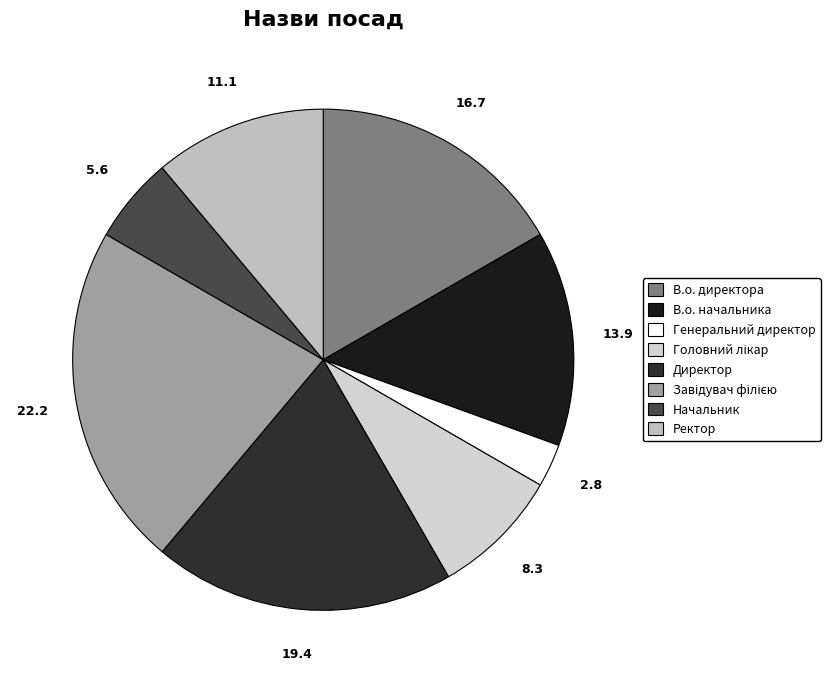

How many segments does this pie chart have?

8